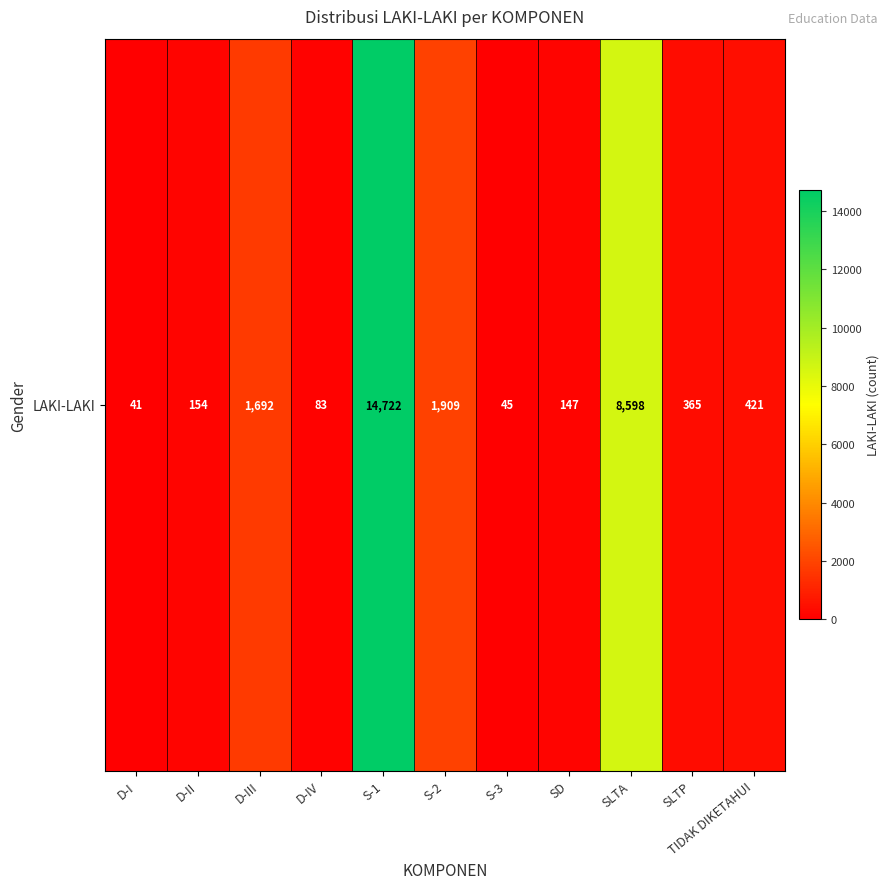

Rank the categories by value from lowest to highest.

D-I, S-3, D-IV, SD, D-II, SLTP, TIDAK DIKETAHUI, D-III, S-2, SLTA, S-1